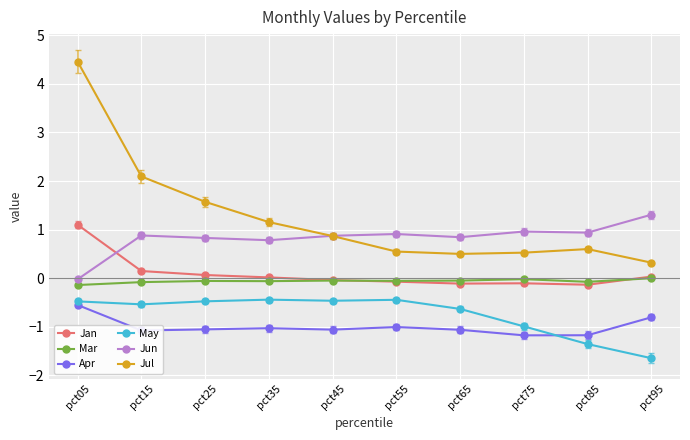

What is the total value across all series at pct75?

-0.8